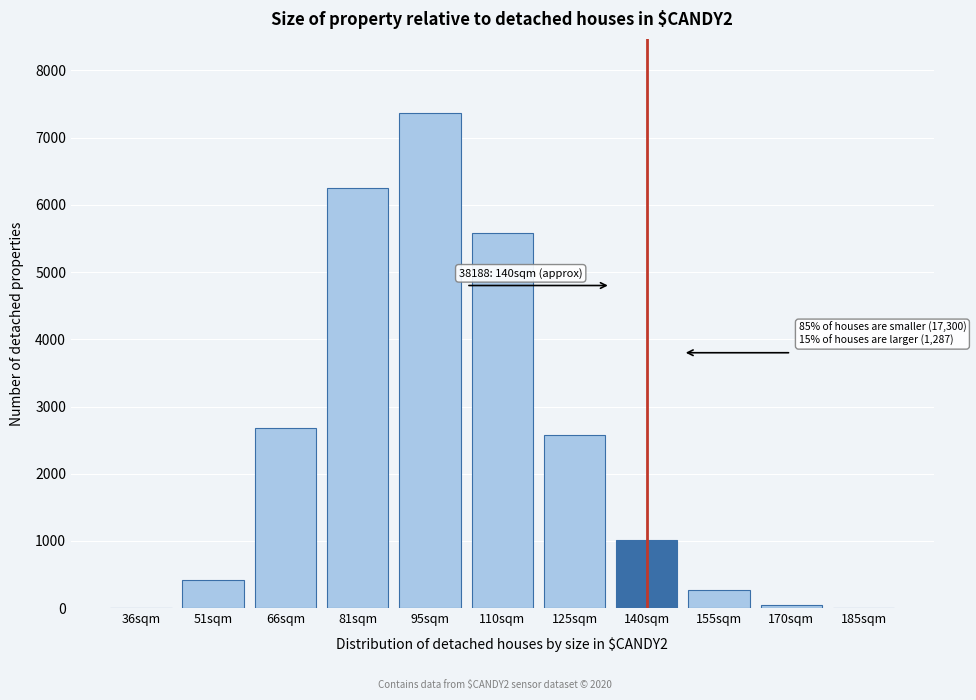

At which category does the chart reach its peak across all series?

95sqm